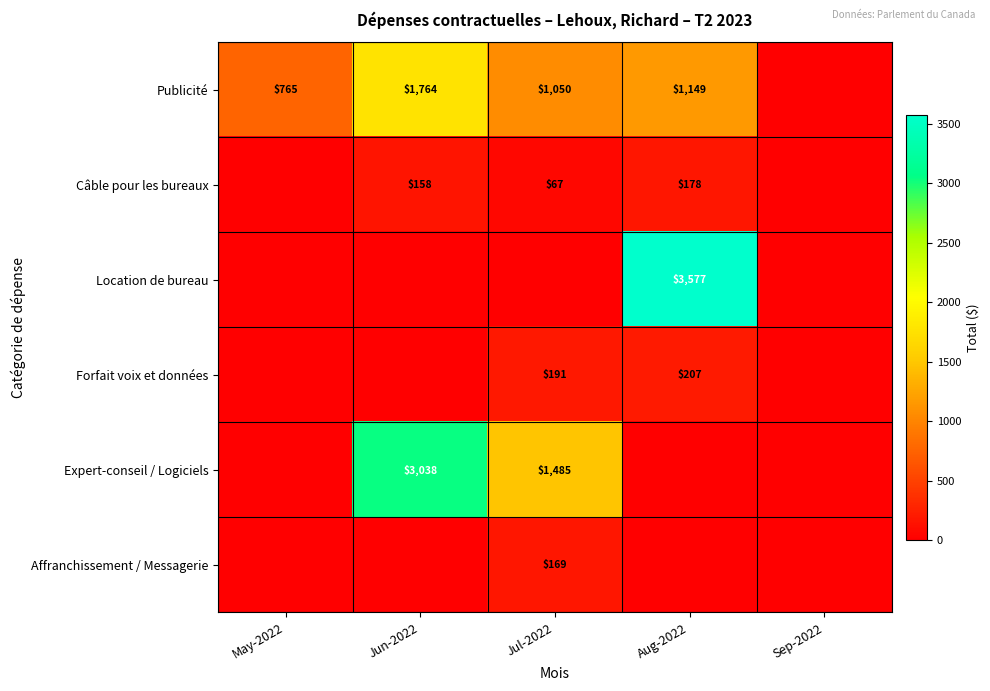

What is the difference between the Publicité values at Aug-2022 and Jul-2022?

99